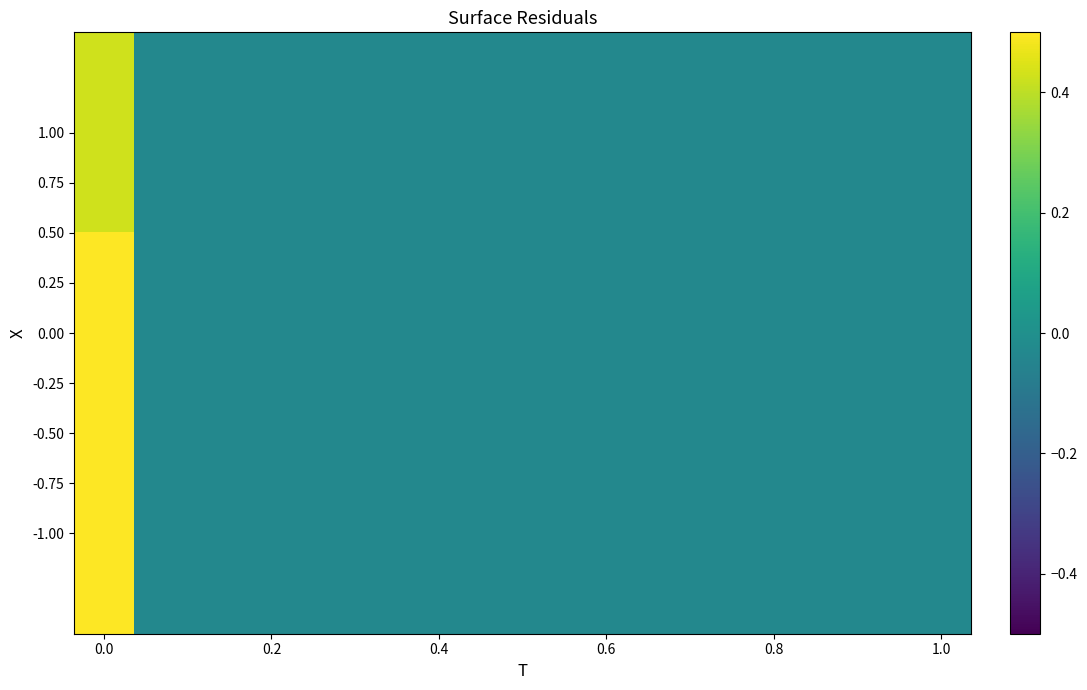

Count the number of data series in this chart.

3